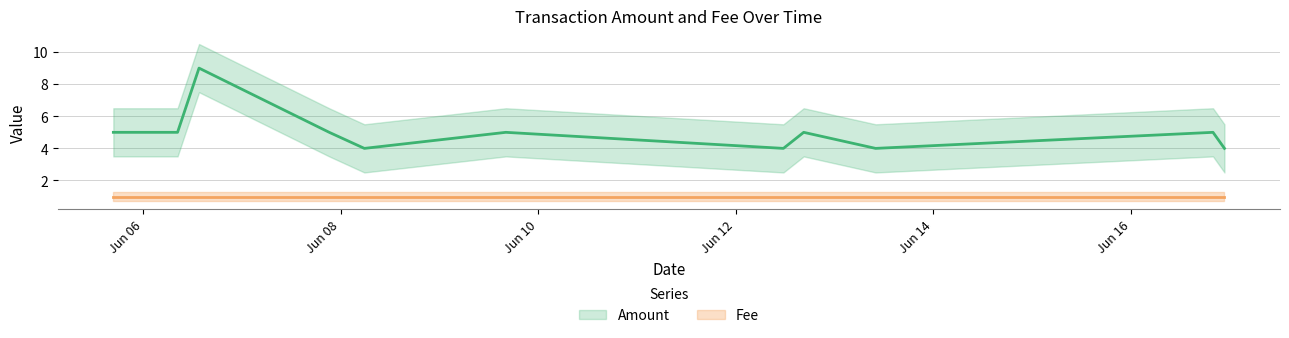

Read the value at 2016-06-09 16:08:06.

5